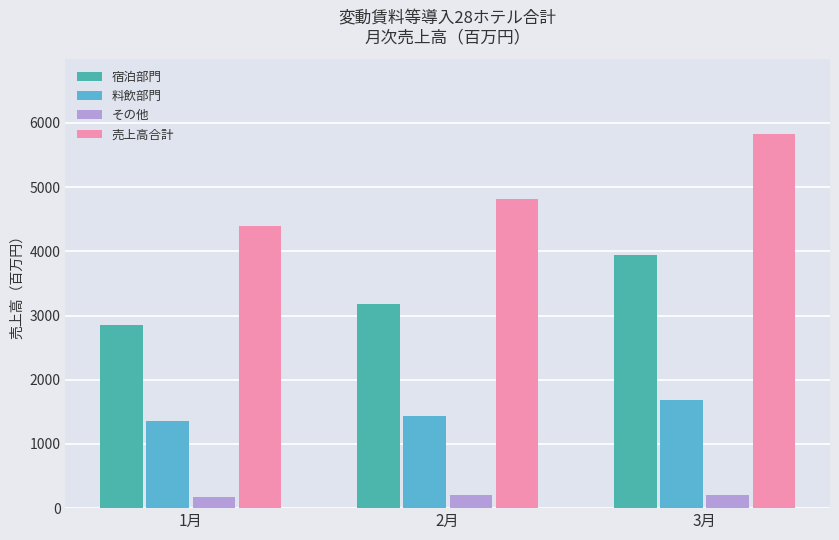

What are all the series names shown in the legend?

宿泊部門, 料飲部門, その他, 売上高合計